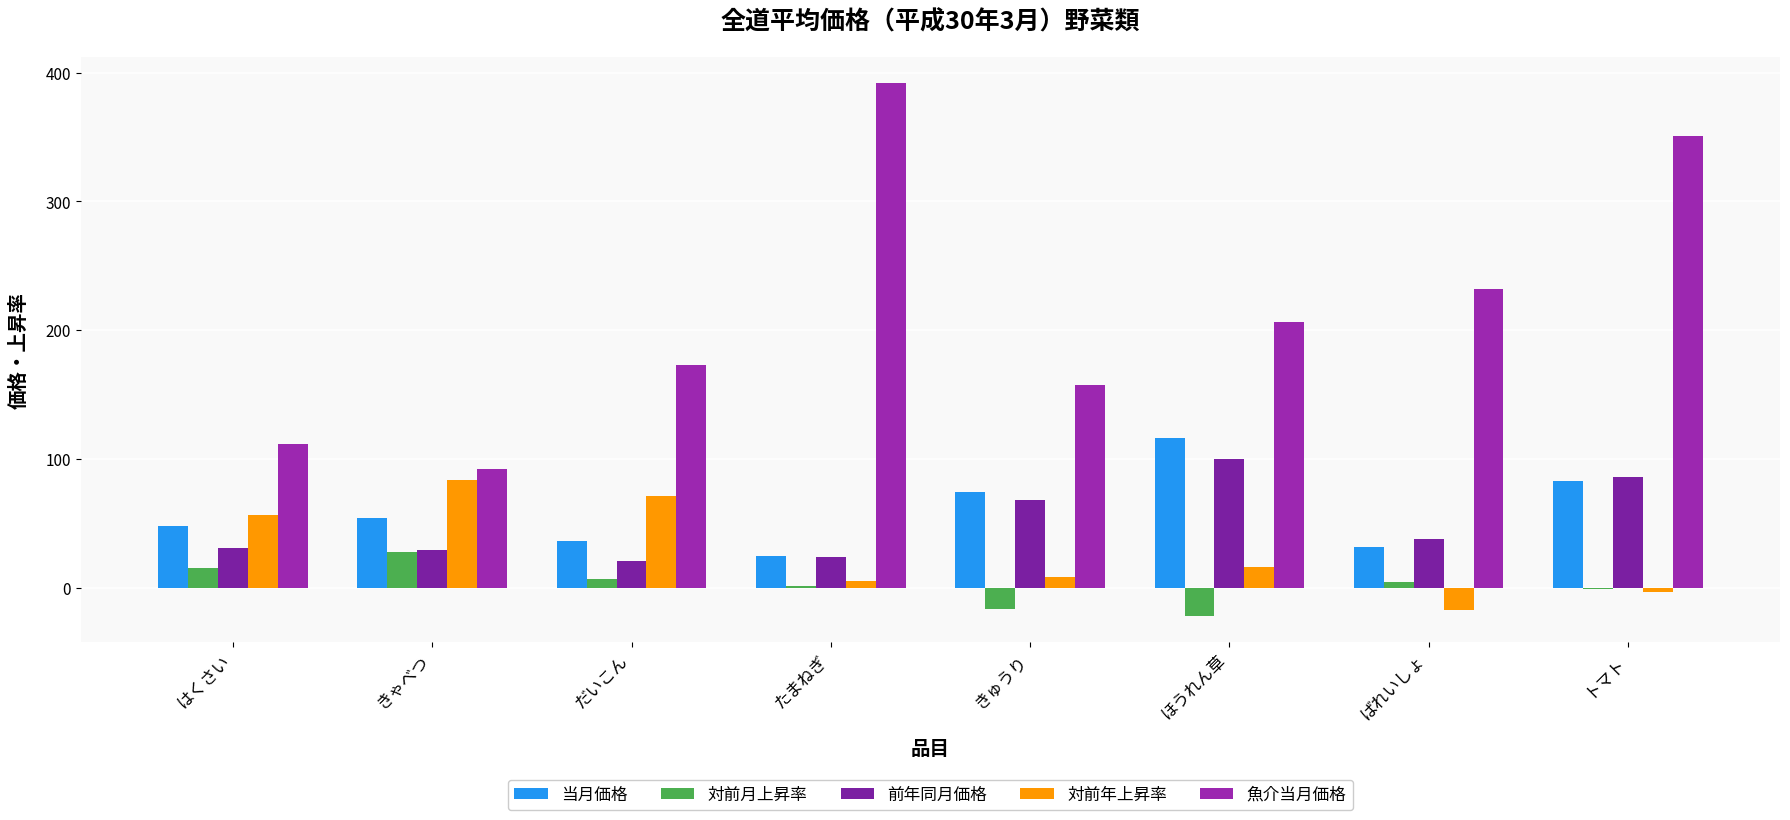

What is the sum of all 魚介当月価格 values?

1715.2